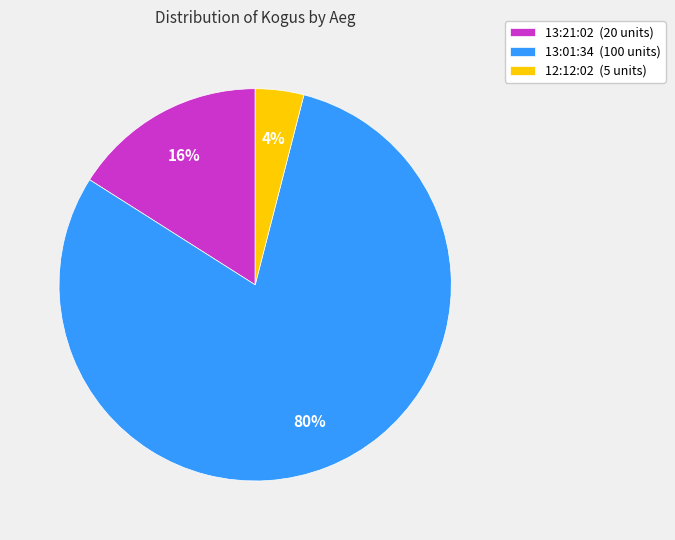

Which has a higher value, 13:01:34 (100 units) or 13:21:02 (20 units)?

13:01:34 (100 units)